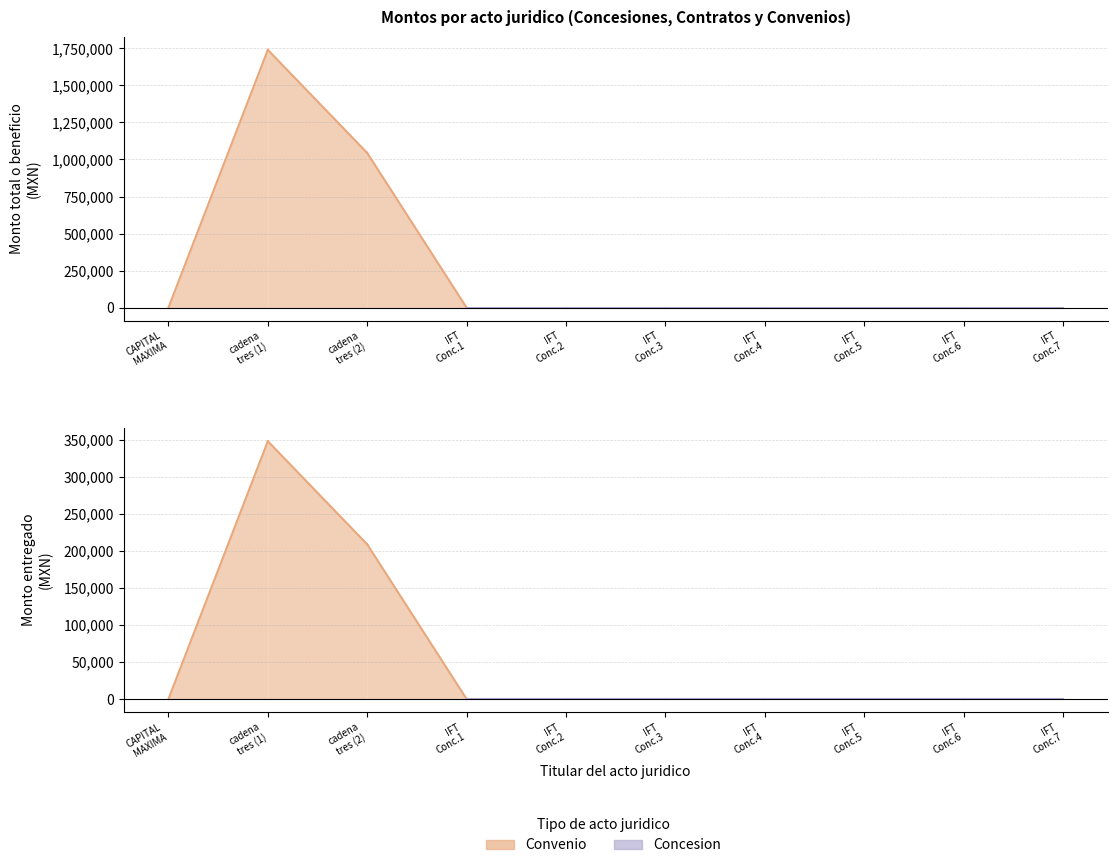

How many interior local peaks does the Monto entregado series have?

1